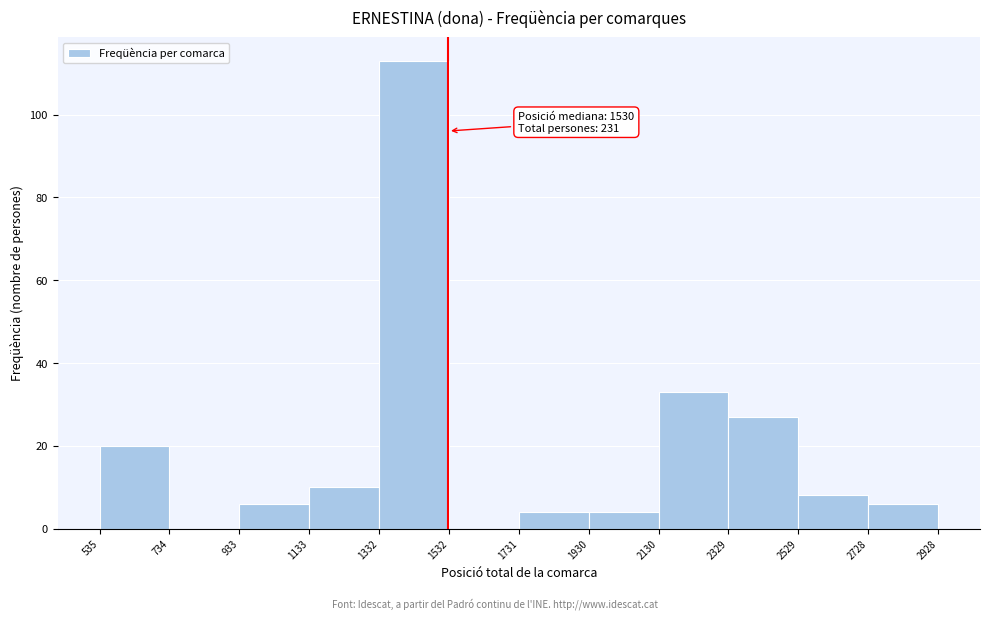

Over which range of the x-axis is the bar tallest?

1332 to 1532